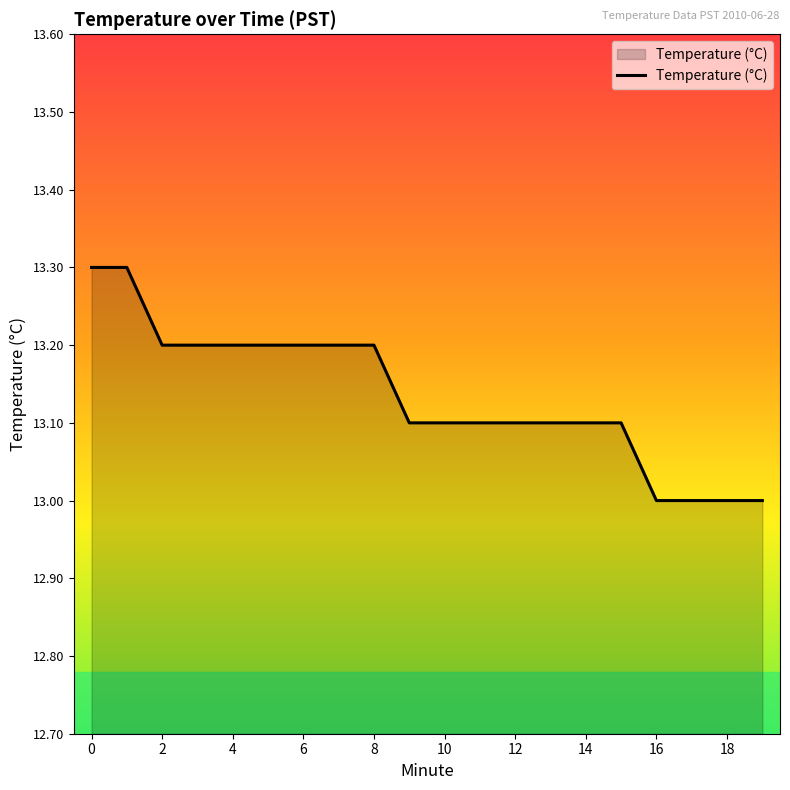

What is the smallest value displayed?

13.0